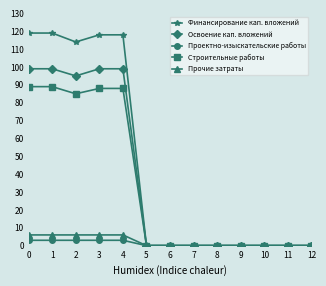

What is the sum of all Прочие затраты values?

30